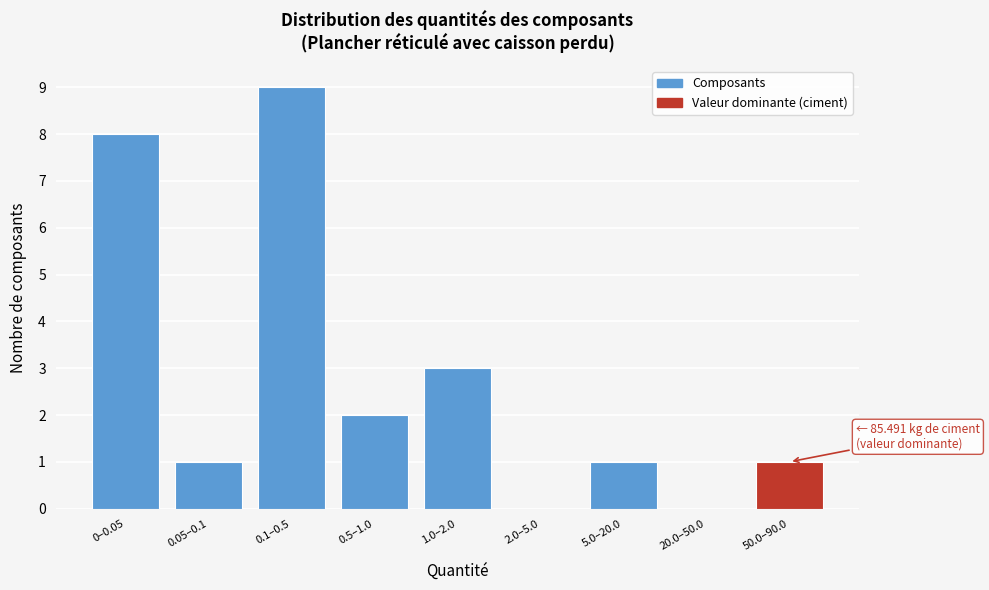

Reading left to right, what are all the values shown in this chart?

0–0.05=8	0.05–0.1=1	0.1–0.5=9	0.5–1.0=2	1.0–2.0=3	2.0–5.0=0	5.0–20.0=1	20.0–50.0=0	50.0–90.0=1